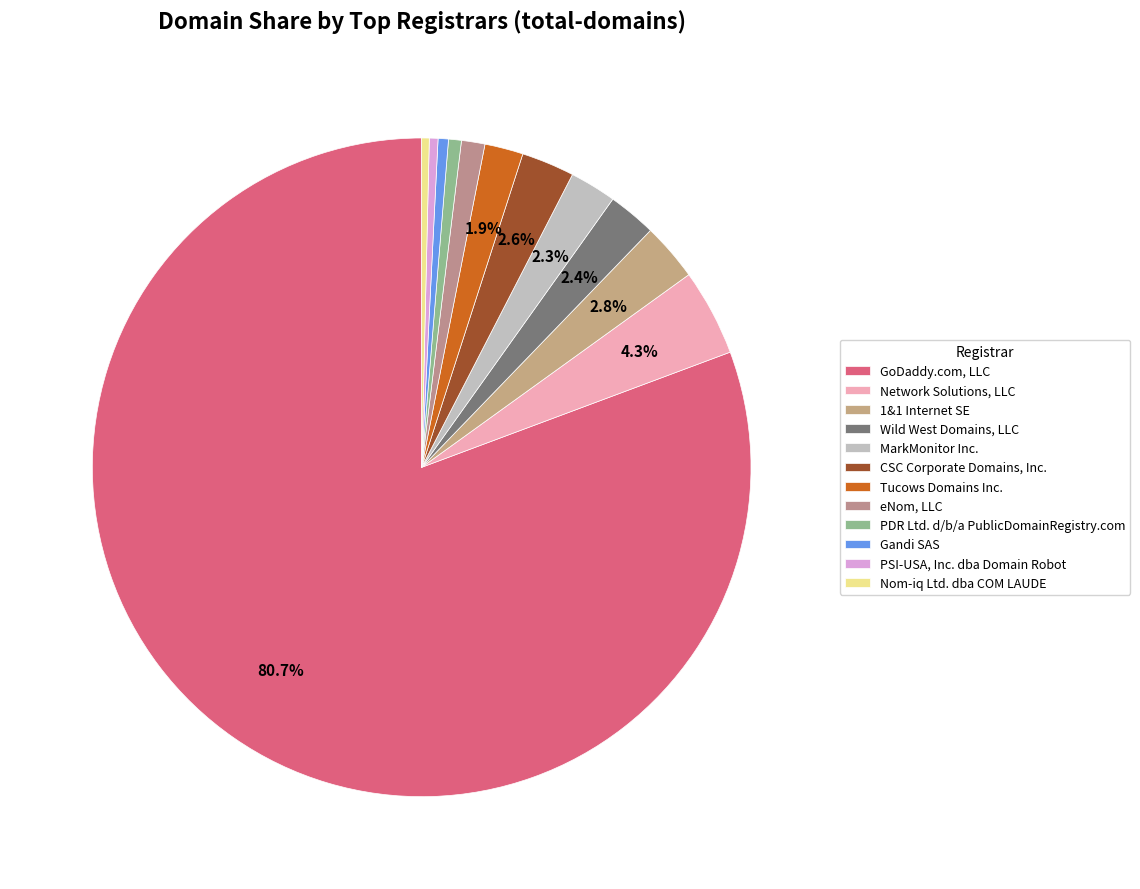

To the nearest percent, what is the difference between the largest and smallest slice percentages?

80%